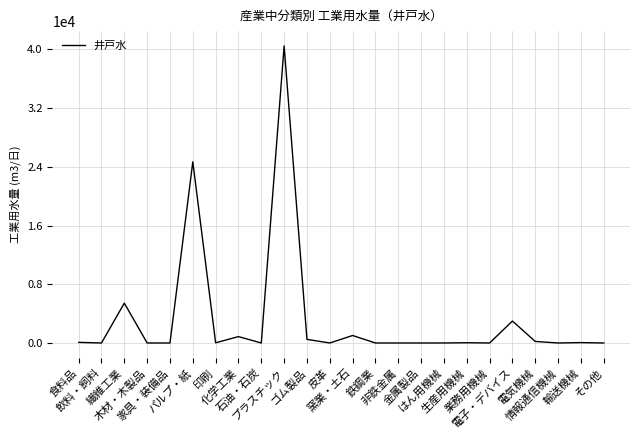

What is the difference between the maximum and minimum values?

40461